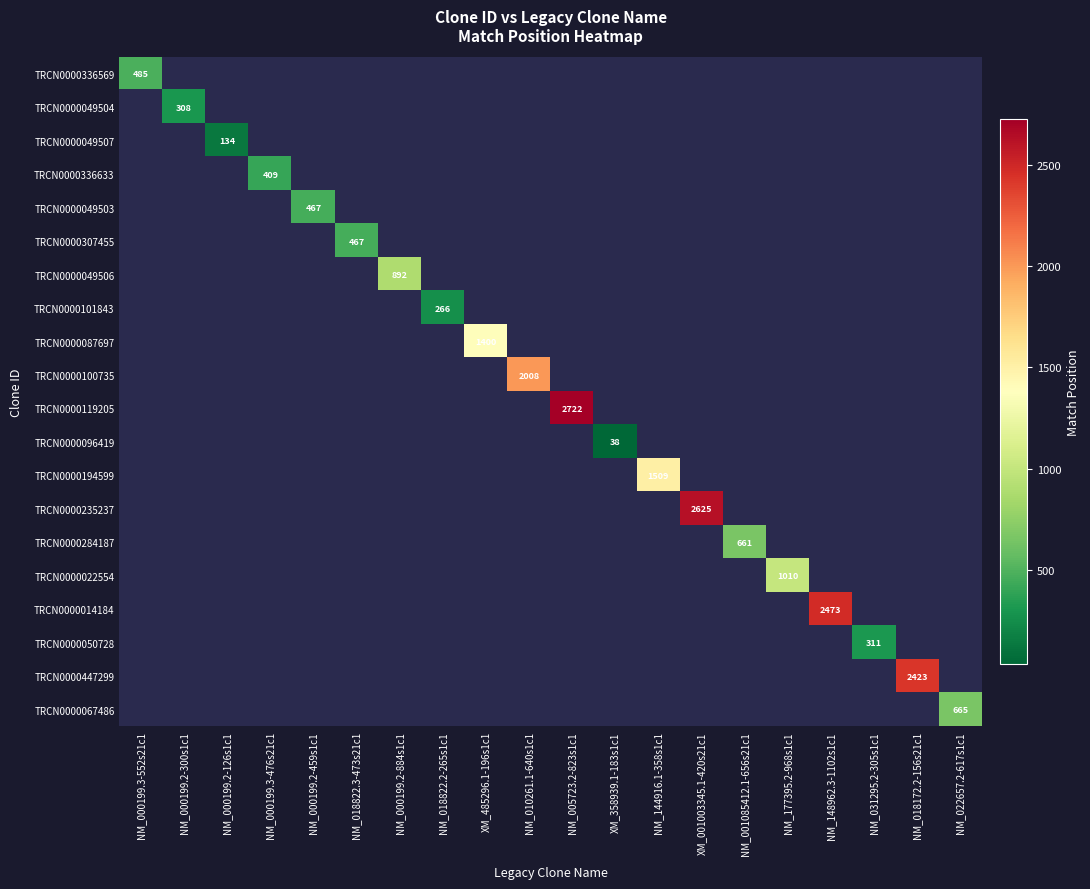

Which category has the lowest value across all series?

XM_358939.1-183s1c1